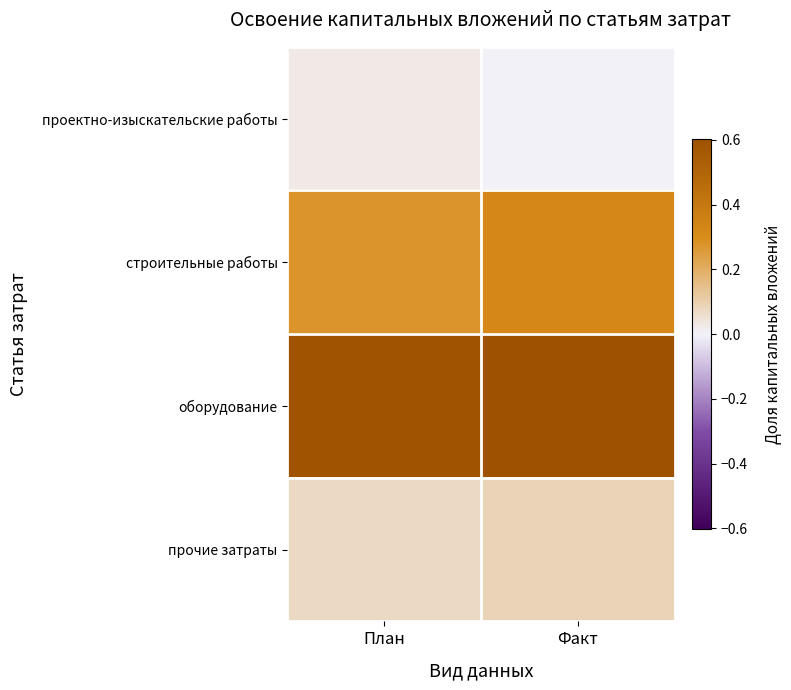

Reading left to right, transcribe all the data shown in this chart.

проектно-изыскательские работы: План=0.0	Факт=0.0
строительные работы: План=0.3	Факт=0.3
оборудование: План=0.6	Факт=0.6
прочие затраты: План=0.1	Факт=0.1